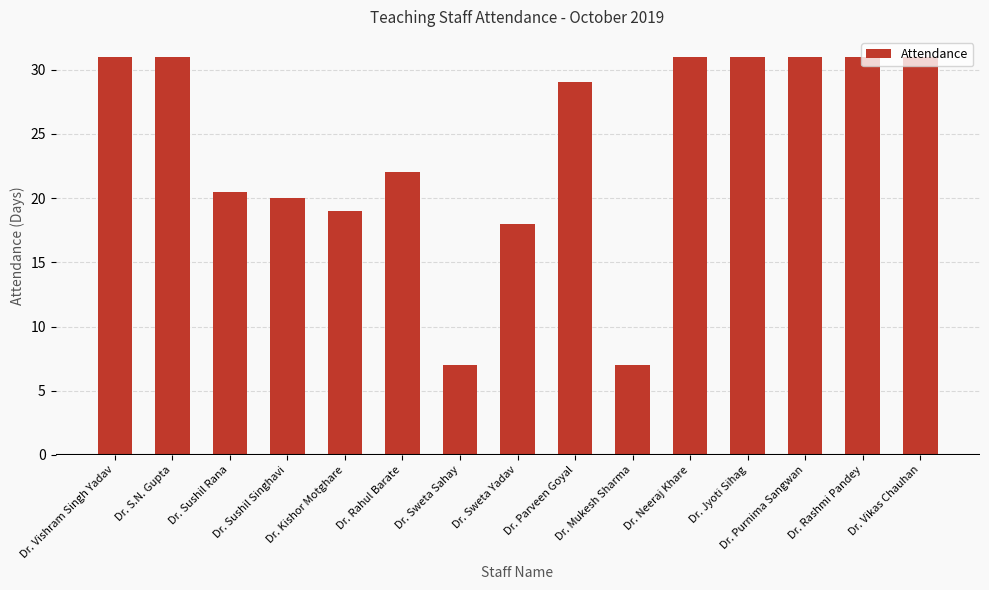

What is the label of the 2nd bar from the right?

Dr. Rashmi Pandey